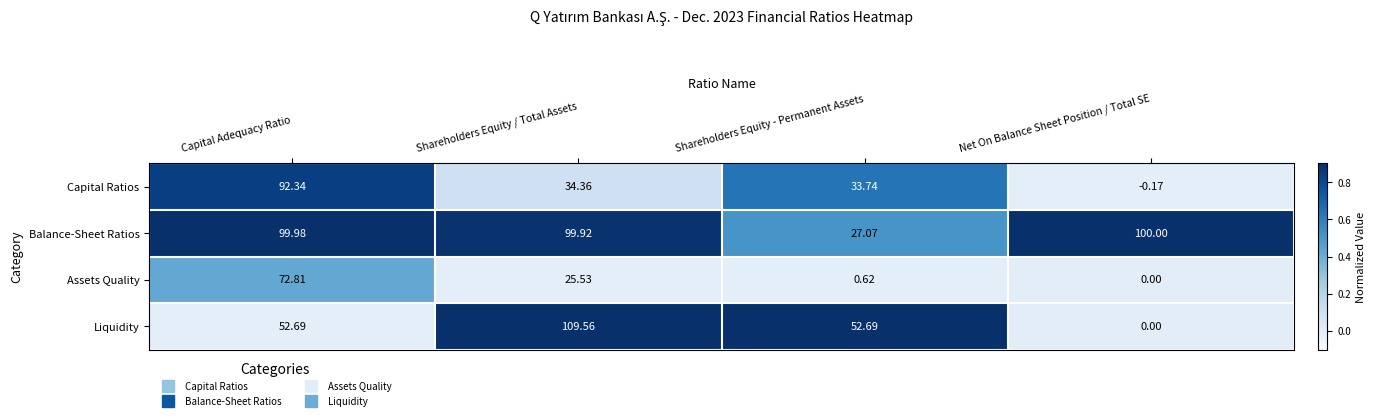

Which series changed the most between Shareholders Equity / Total Assets and Net On Balance Sheet Position / Total SE?

Liquidity